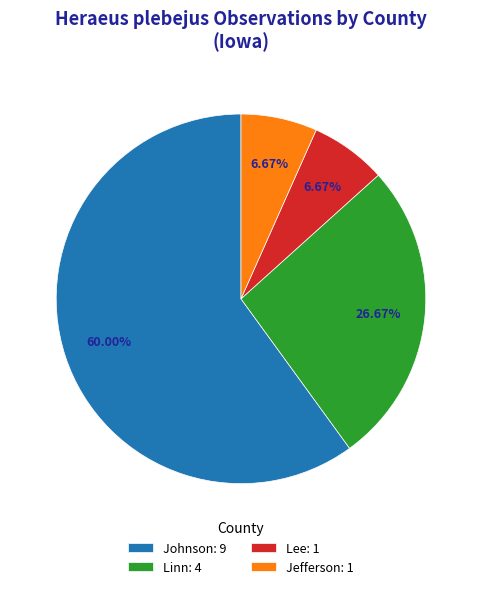

Do Lee: 1 and Johnson: 9 together represent more than half of the pie?

Yes